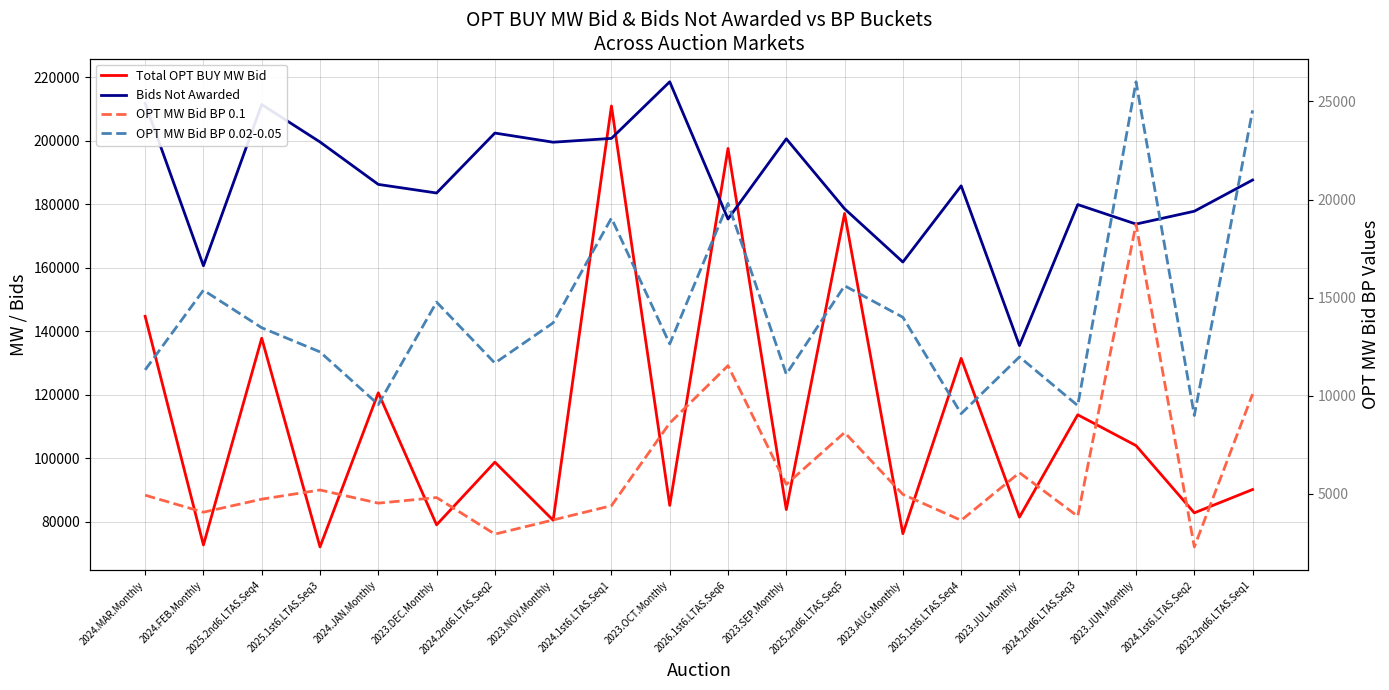

What is the average value of the Bids Not Awarded series?

186526.7